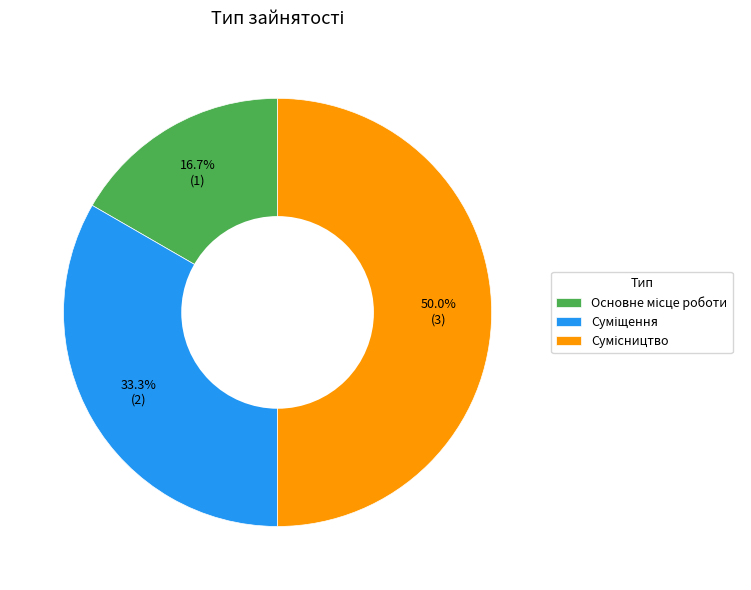

Which has a higher value, Основне місце роботи or Суміщення?

Суміщення